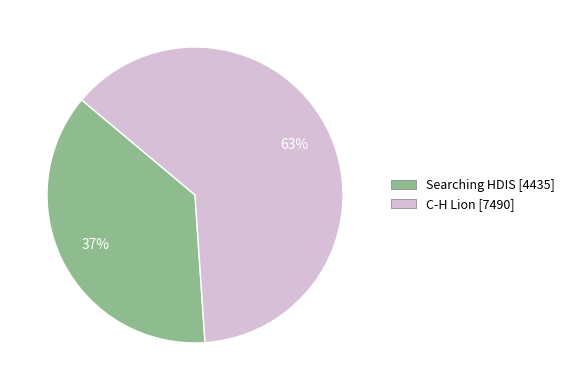

To the nearest percent, what is the combined percentage of Searching HDIS and C-H Lion?

100%